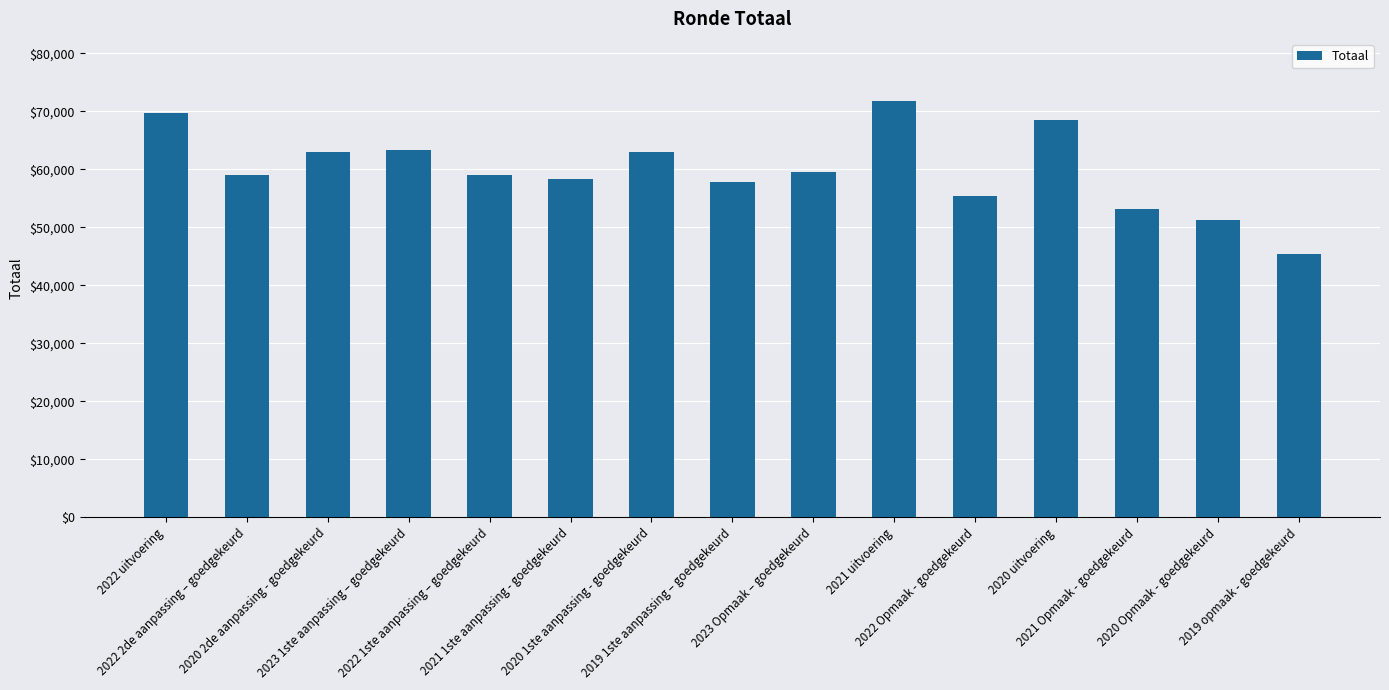

How many distinct data groups are displayed?

1